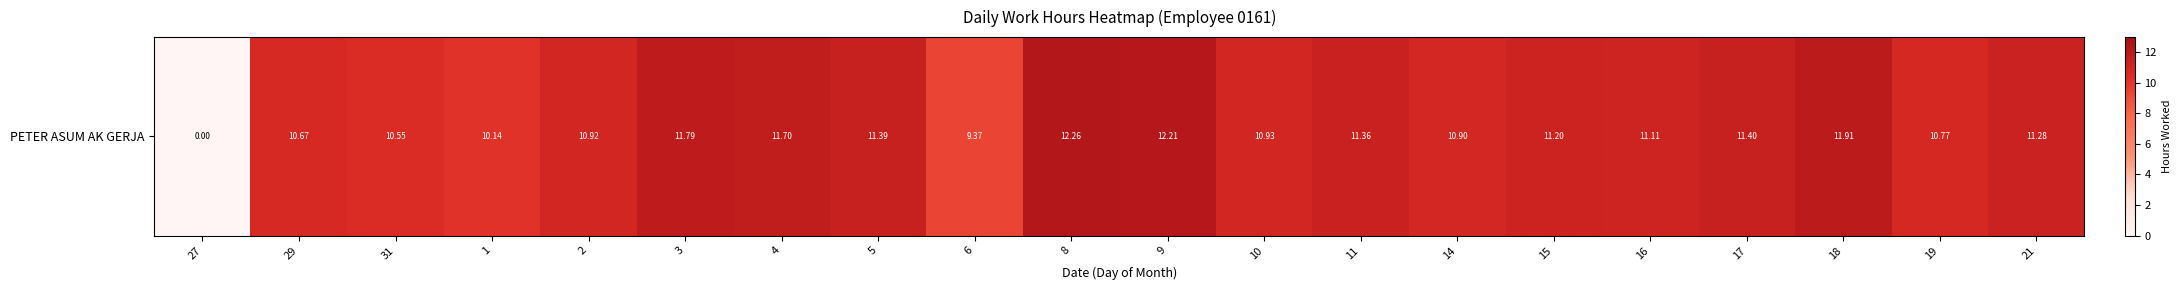

What is the greatest value displayed?

12.3